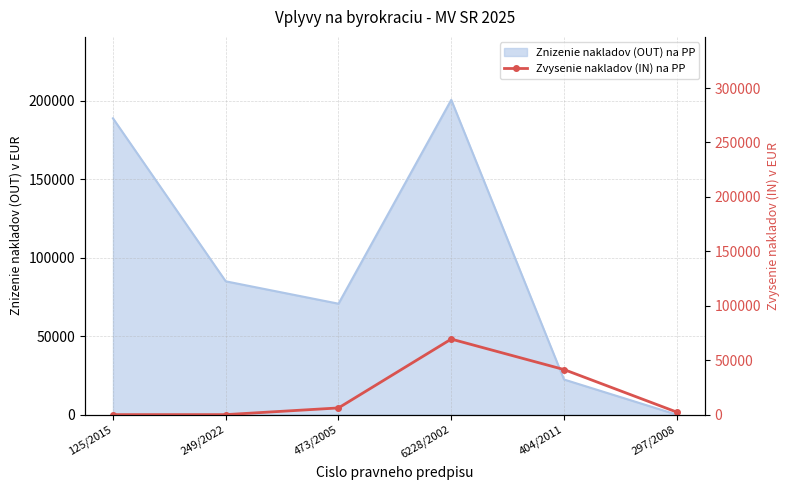

Where does the data first go above 6155?

6228/2002